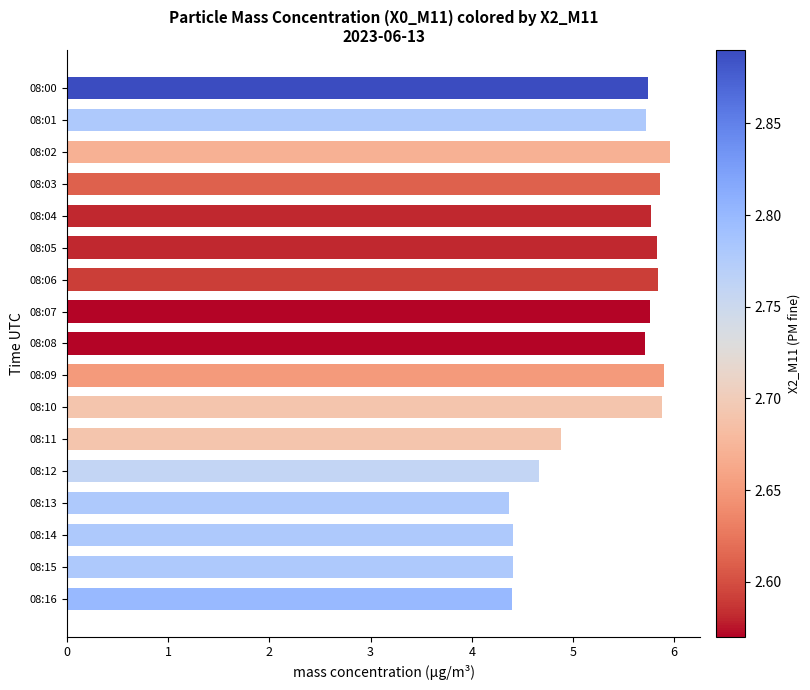

Is it true that the value at 08:14 is 4.4?

True